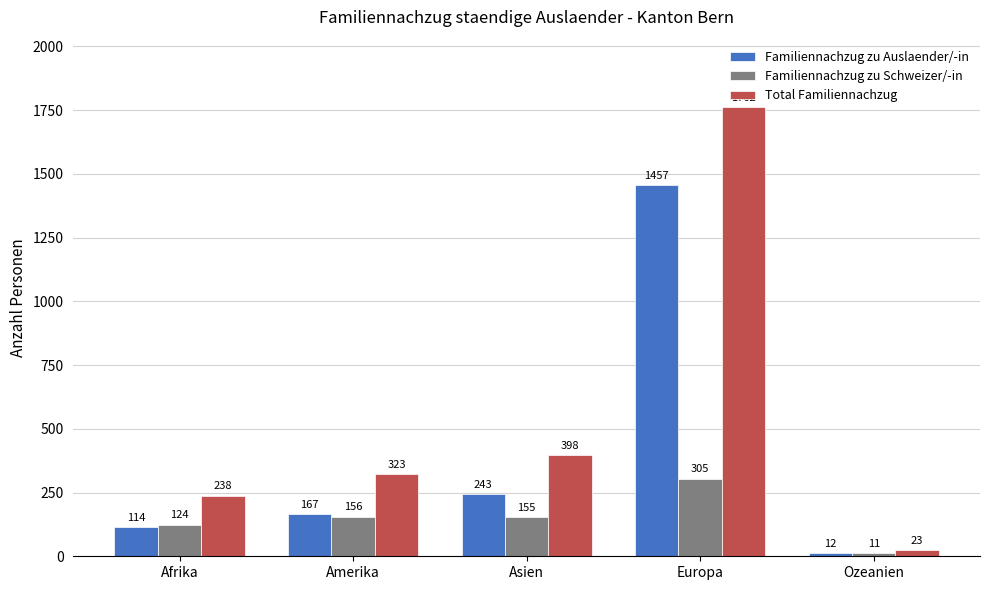

Reading left to right, transcribe all the data shown in this chart.

Familiennachzug zu Auslaender/-in: 114	167	243	1457	12
Familiennachzug zu Schweizer/-in: 124	156	155	305	11
Total Familiennachzug: 238	323	398	1762	23